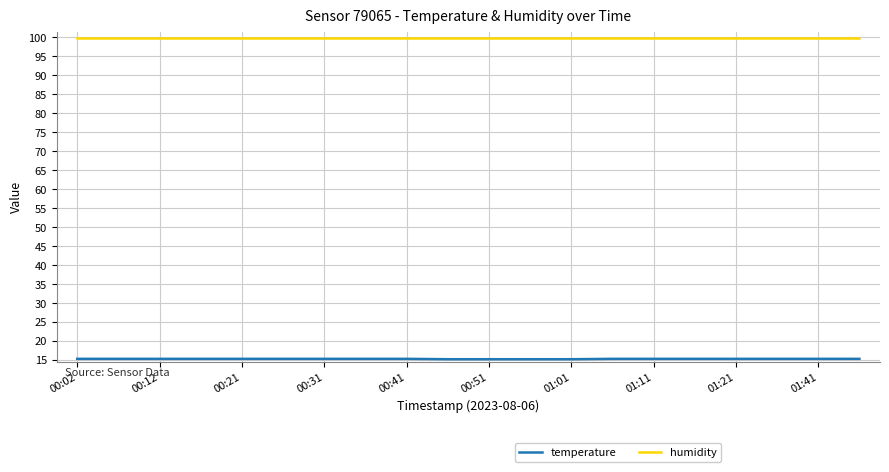

Which series has the largest total across all categories?

humidity